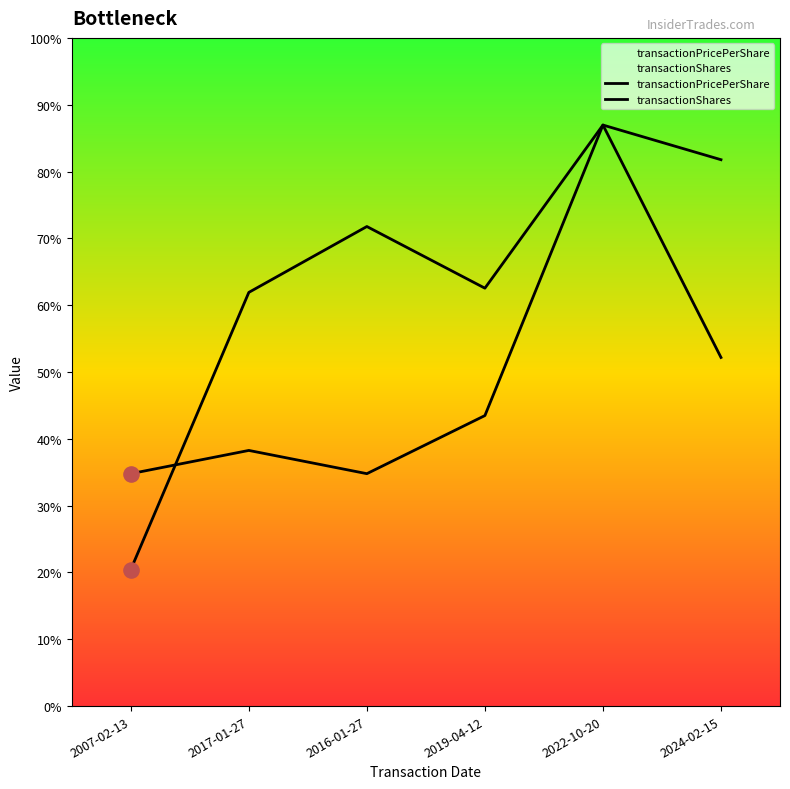

Which series contains the highest Y value?

transactionPricePerShare